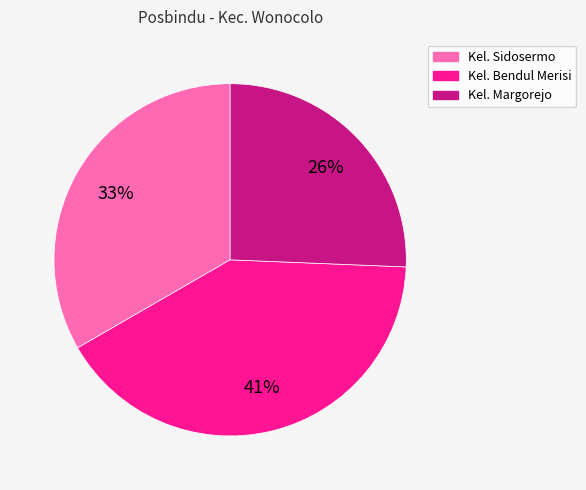

Is it true that Kel. Margorejo is 41% of the pie?

False